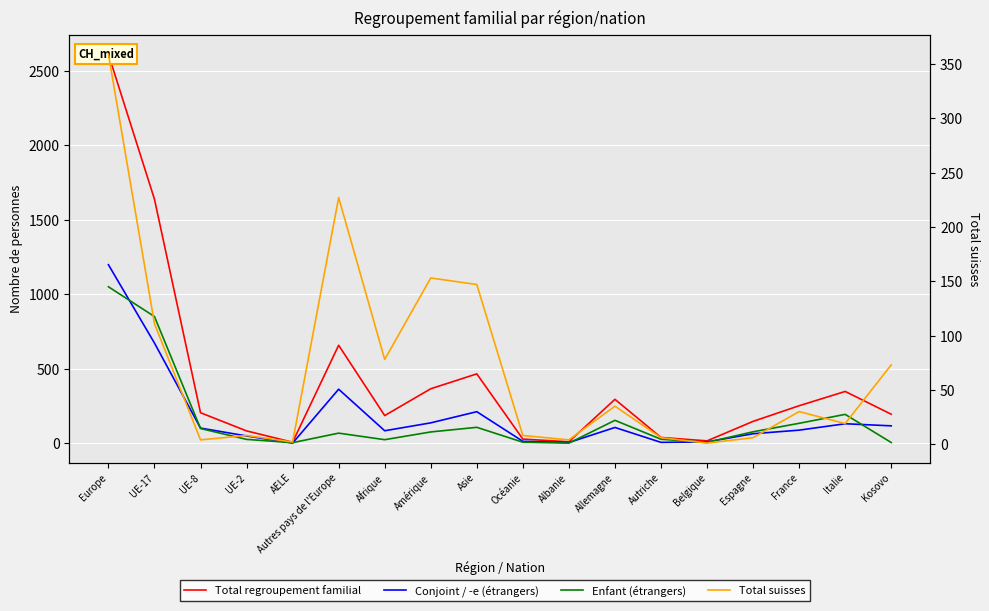

List the series in order of their peak value, lowest first.

Total suisses, Enfant (étrangers), Conjoint / -e (étrangers), Total regroupement familial